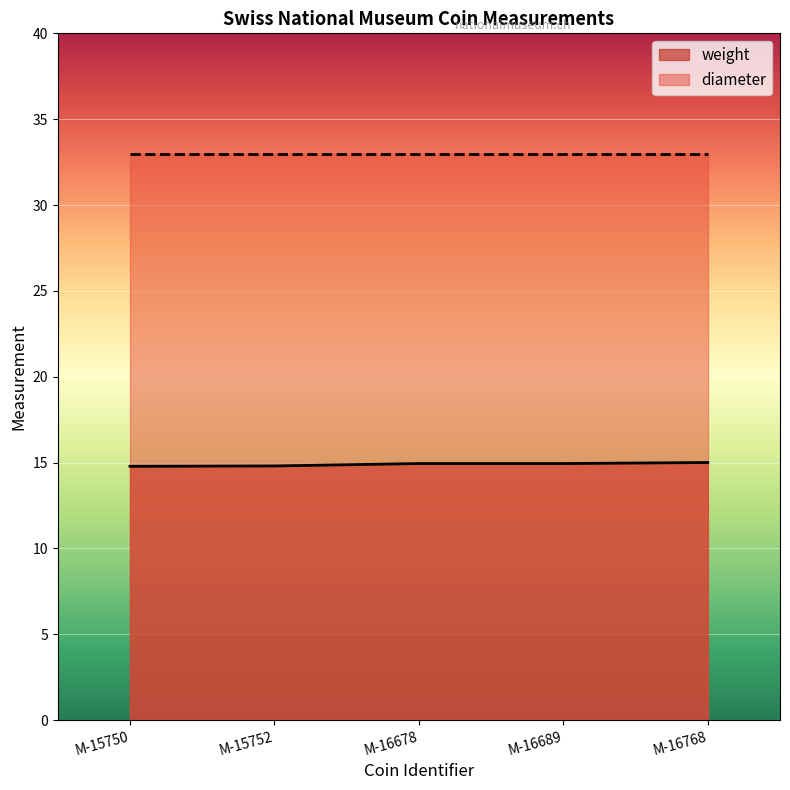

What is the smallest value displayed?

14.8